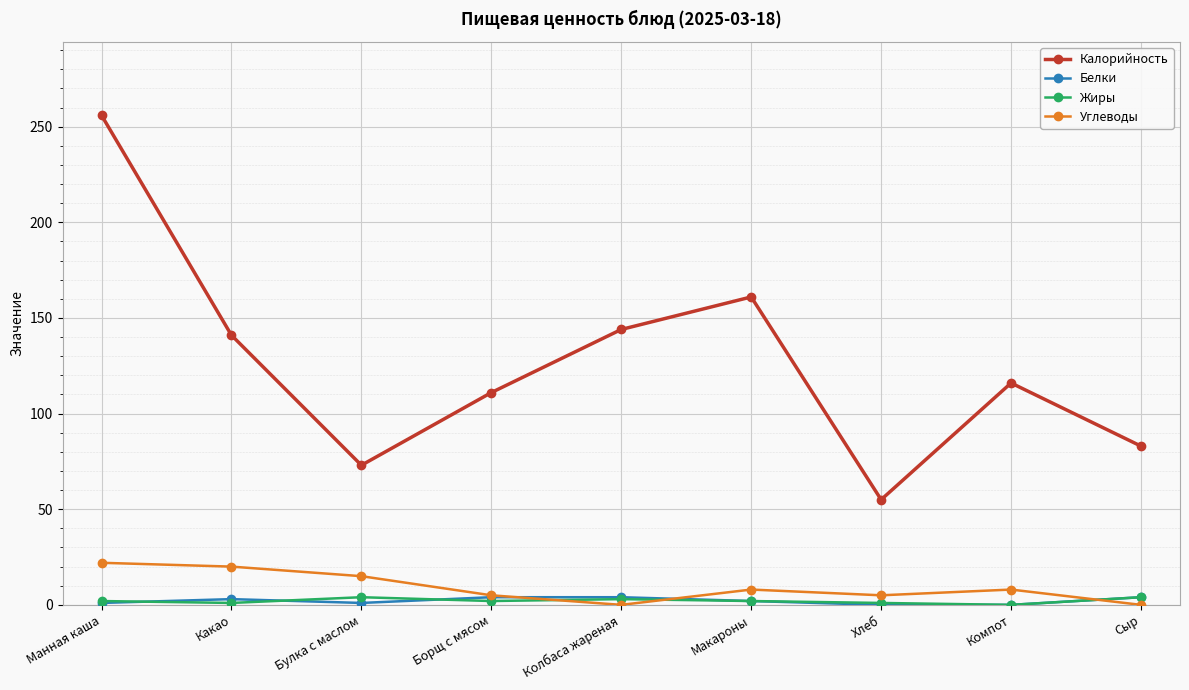

What is the difference between the highest and lowest values at Борщ с мясом?

109